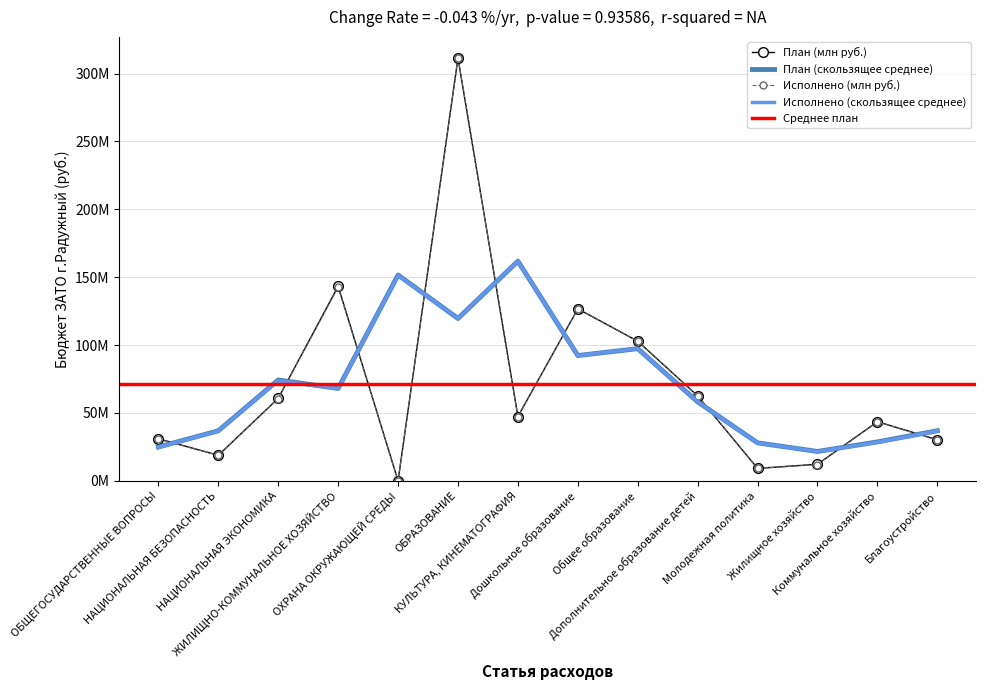

What is the minimum value for Исполнено (млн руб.)?

26729.4